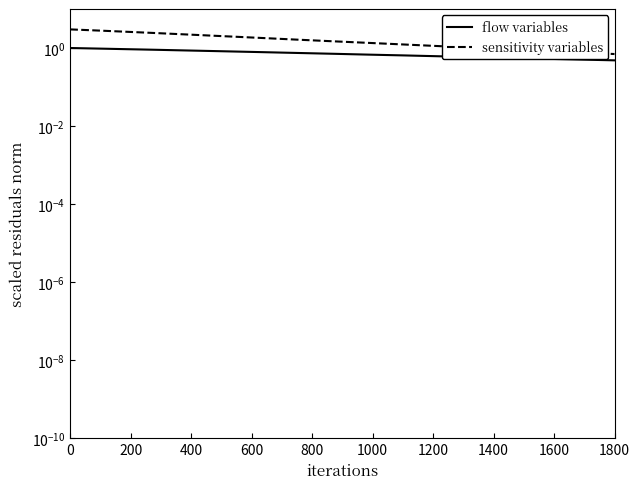

Reading left to right, list all the values displayed in this chart.

flow variables: 1.0	1.0	1.0	0.9	0.9	0.9	0.9	0.9	0.8	0.8	0.8	0.8	0.8	0.7	0.7	0.7	0.7	0.7	0.7	0.6	0.6	0.6	0.6	0.6	0.6	0.6	0.5	0.5	0.5	0.5	0.5	0.5
sensitivity variables: 3.0	2.9	2.8	2.6	2.5	2.4	2.3	2.2	2.1	2.0	1.9	1.8	1.7	1.6	1.6	1.5	1.4	1.4	1.3	1.2	1.2	1.1	1.1	1.0	1.0	0.9	0.9	0.8	0.8	0.8	0.7	0.7